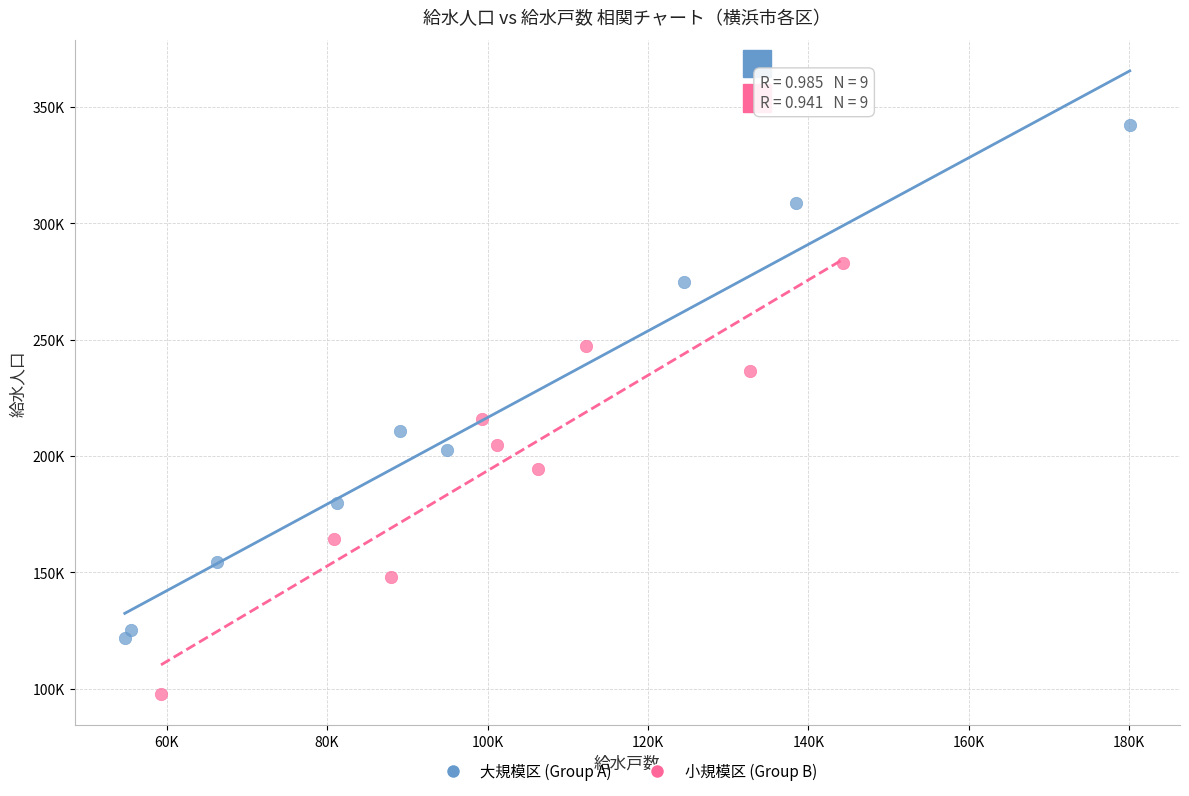

Which series reaches the maximum Y coordinate?

大規模区 (Group A)